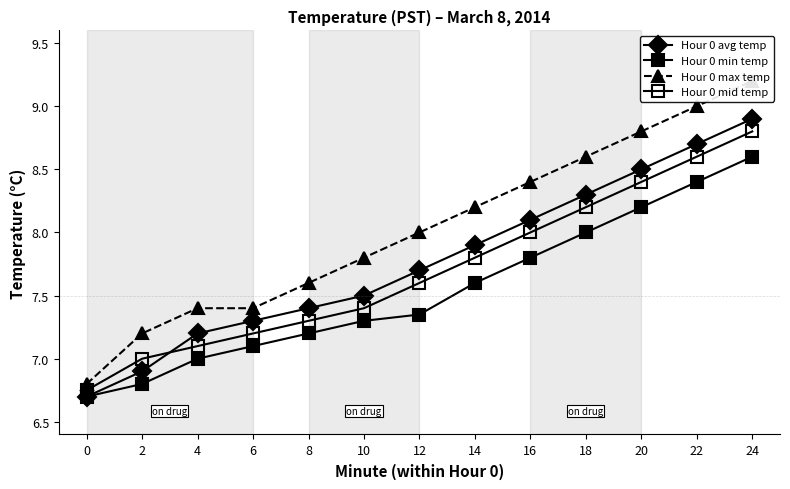

Which series has the largest range (max minus min)?

Hour 0 max temp